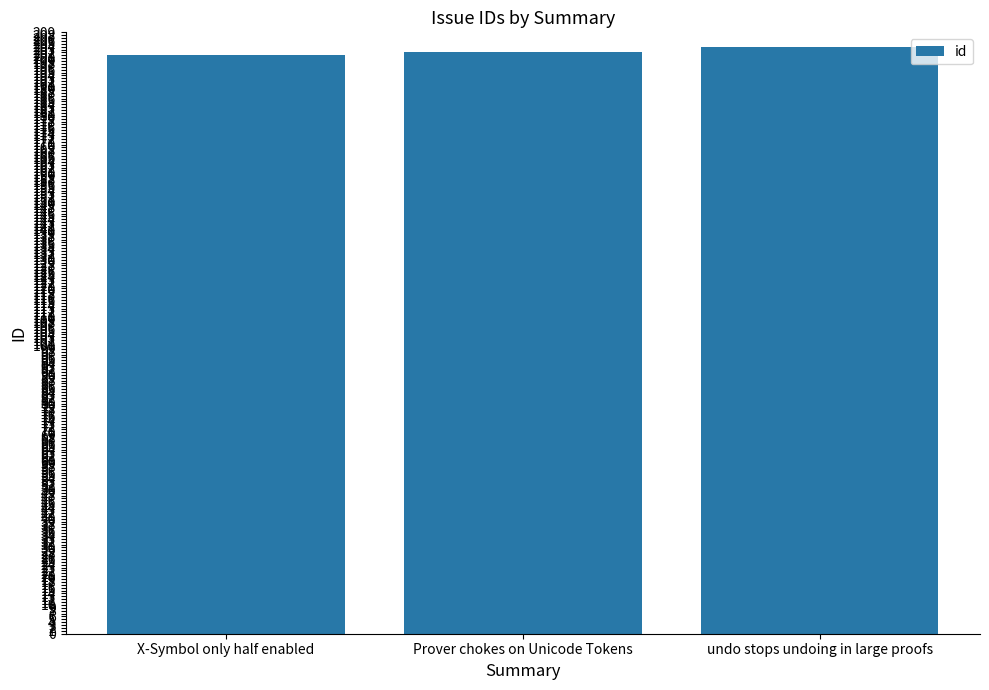

Which category has the highest value across all series?

undo stops undoing in large proofs